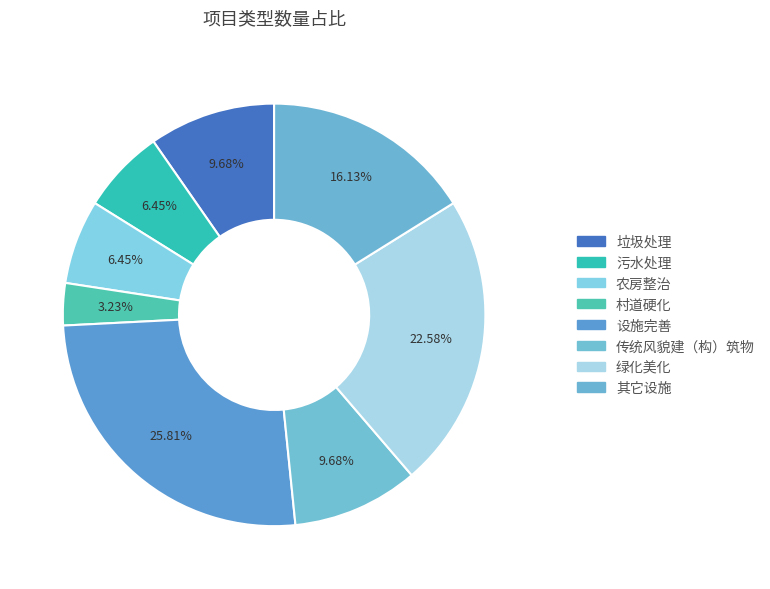

Is there a majority slice in this chart?

No